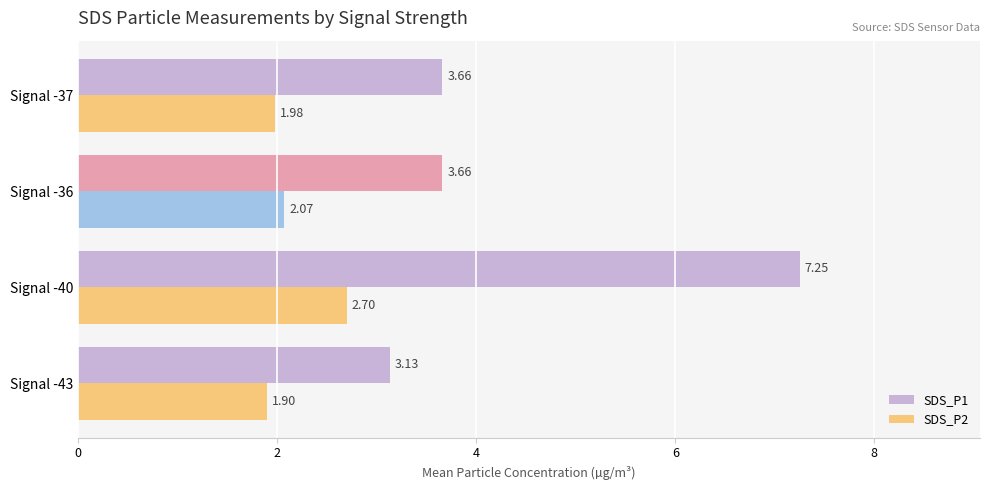

Count the number of data series in this chart.

2